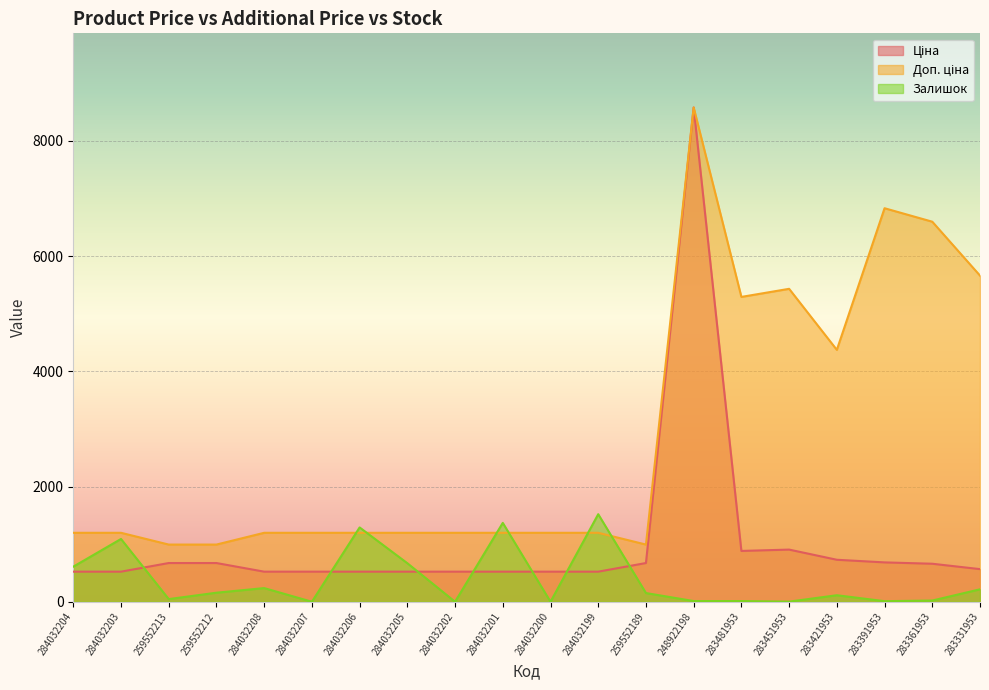

Reading right to left, what are all the values shown in this chart?

Ціна: 283331953=566.2	283361953=659.8	283391953=683.2	283421953=728.8	283451953=905.5	283481953=882.1	248922198=8581.1	259552189=672.1	284032199=522.2	284032200=522.2	284032201=522.2	284032202=522.2	284032205=522.2	284032206=522.2	284032207=522.2	284032208=522.2	259552212=672.1	259552213=672.1	284032203=522.2	284032204=522.2
Доп. ціна: 283331953=5662.1	283361953=6597.9	283391953=6831.9	283421953=4372.9	283451953=5432.8	283481953=5292.4	248922198=8581.1	259552189=992.7	284032199=1197.0	284032200=1197.0	284032201=1197.0	284032202=1197.0	284032205=1197.0	284032206=1197.0	284032207=1197.0	284032208=1197.0	259552212=992.7	259552213=992.7	284032203=1197.0	284032204=1197.0
Залишок: 283331953=216.0	283361953=21.0	283391953=10.0	283421953=113.0	283451953=2.0	283481953=12.0	248922198=12.0	259552189=151.0	284032199=1520.0	284032200=0.0	284032201=1369.0	284032202=0.0	284032205=669.0	284032206=1290.0	284032207=0.0	284032208=237.0	259552212=157.0	259552213=46.0	284032203=1090.0	284032204=609.0